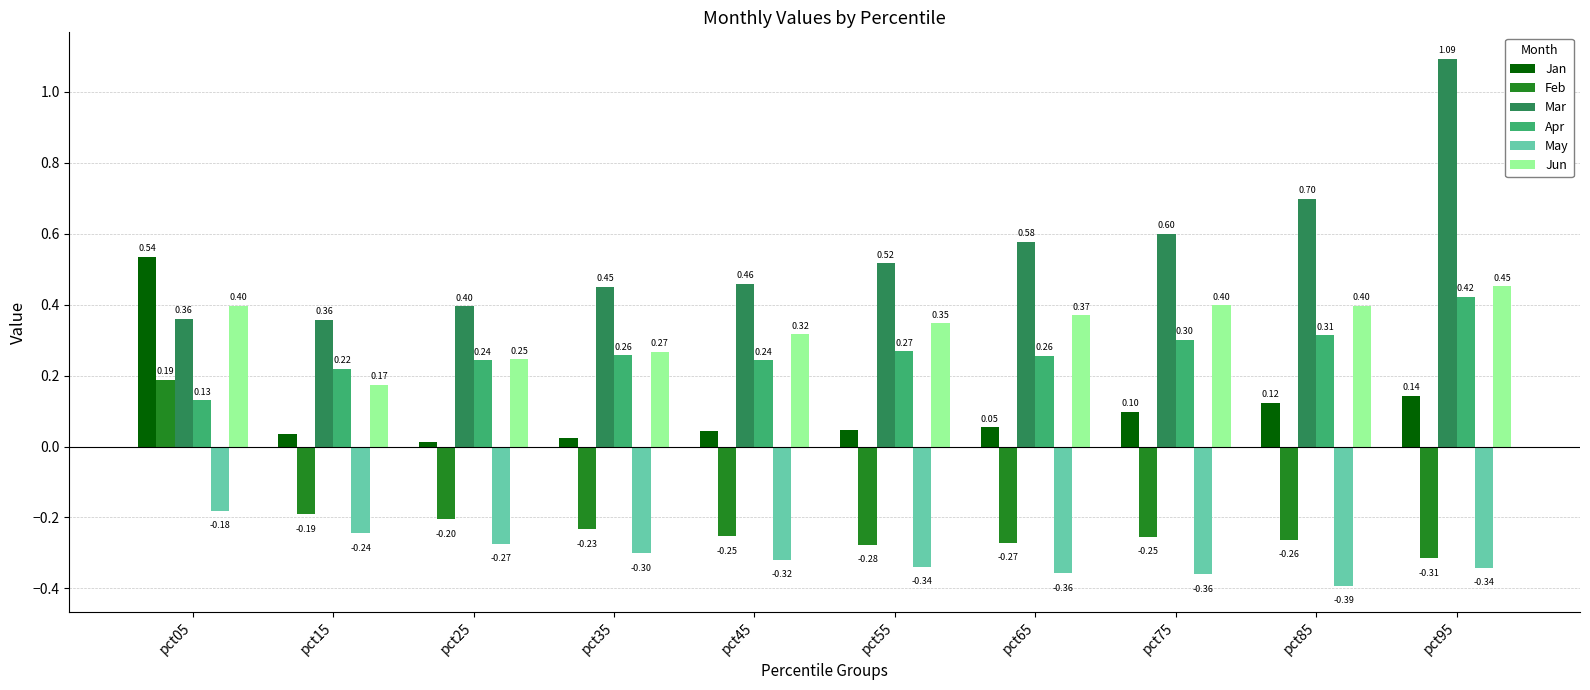

Which series has the largest range (max minus min)?

Mar